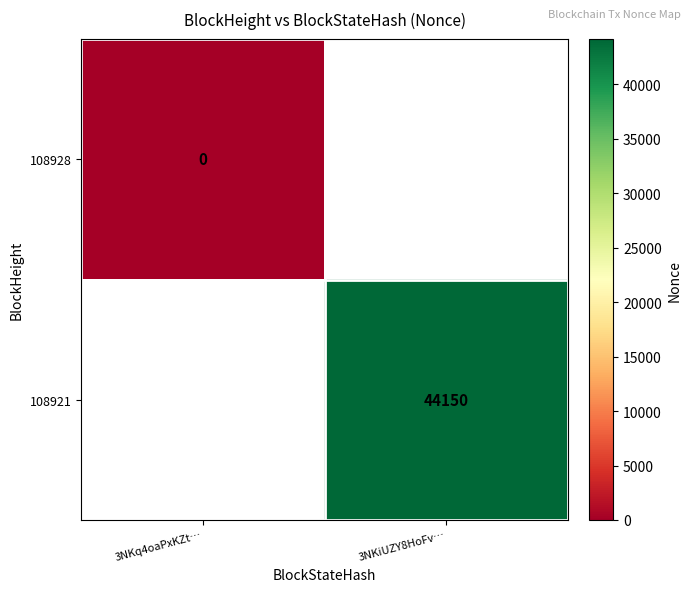

Is the value of 108921 at 3NKiUZY8HoFv… greater than the value of 108928 at 3NKq4oaPxKZt…?

Yes